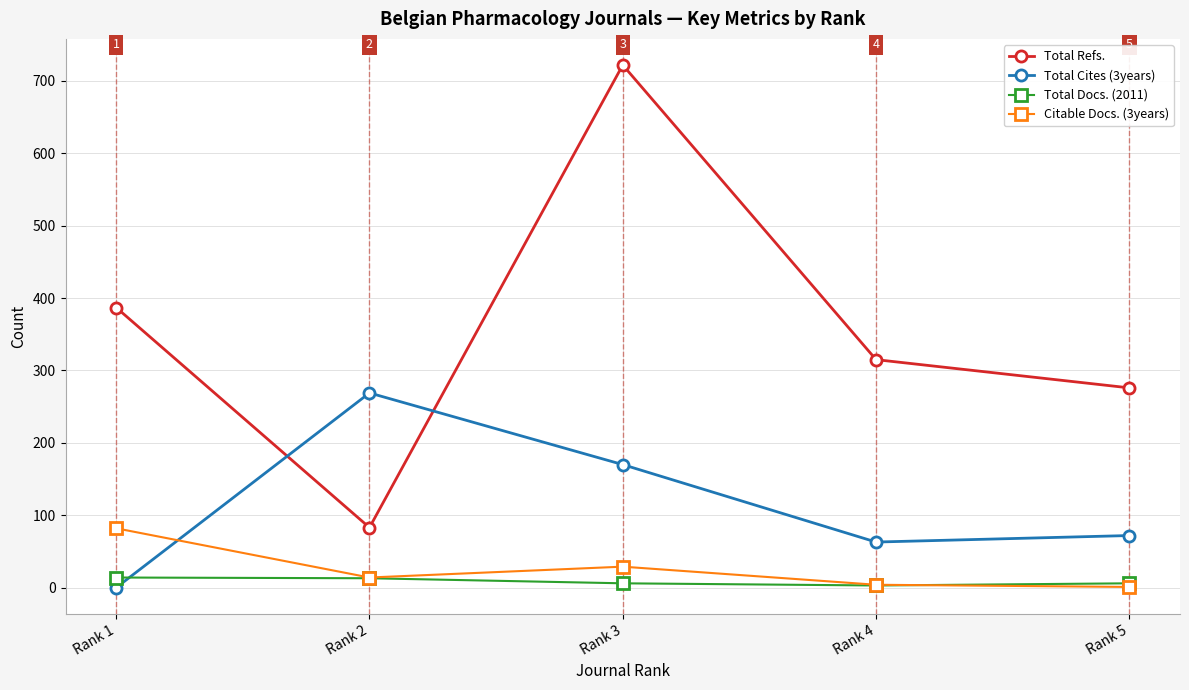

What is the difference between the second highest and second lowest values in the Total Cites (3years) series?

107